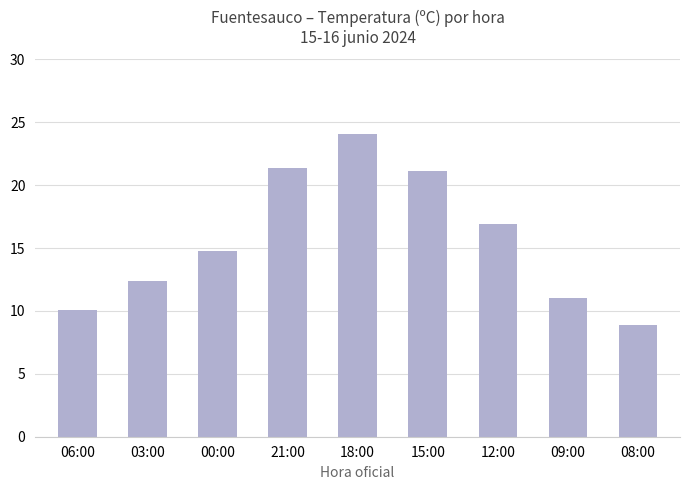

Is it true that the value at 21:00 is 6.6?

False